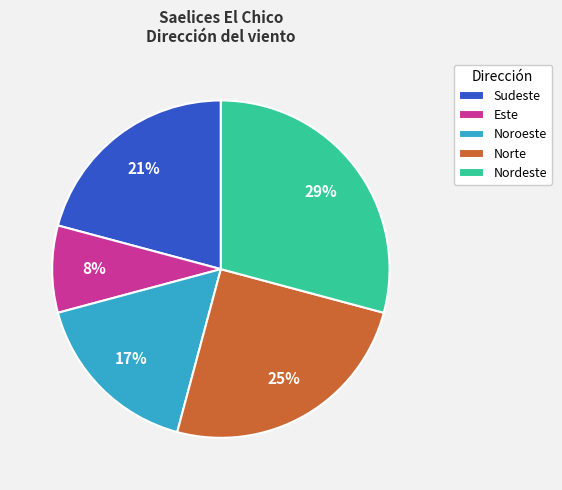

What percentage is the Sudeste slice, to the nearest percent?

21%